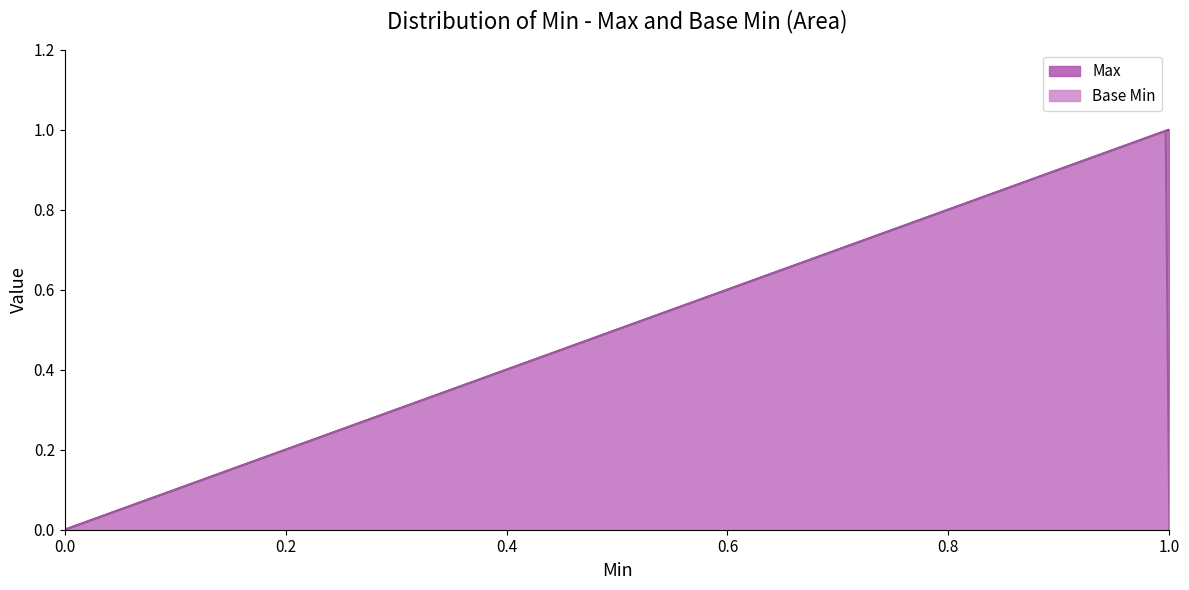

Which series has the largest range (max minus min)?

Max